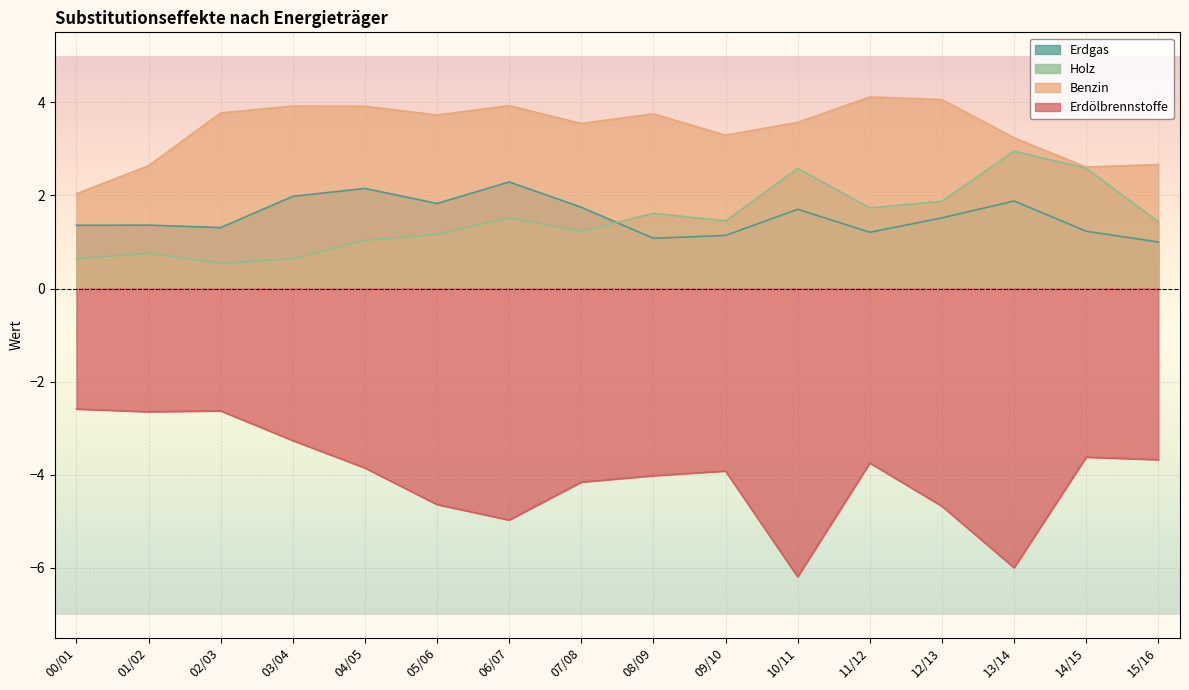

What is the value of the Holz point at the 16th from the left?

1.4